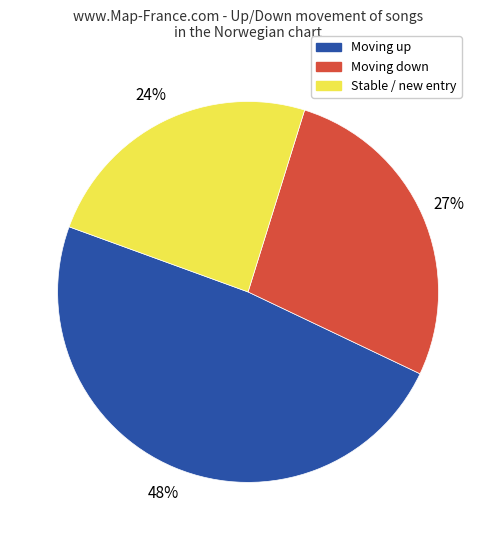

Is there a majority slice in this chart?

No